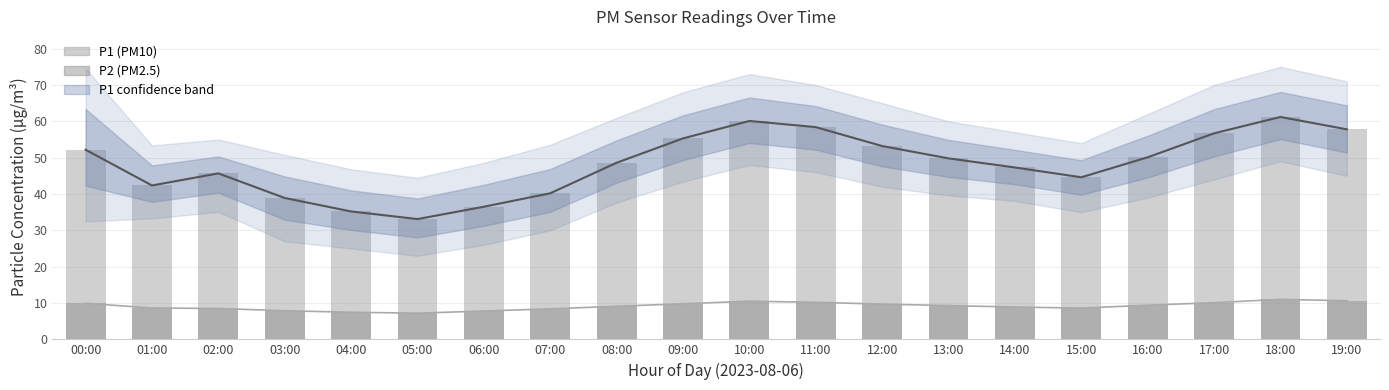

Reading right to left, list all the values displayed in this chart.

P1 mean: 19:00=57.8	18:00=61.2	17:00=56.7	16:00=50.1	15:00=44.6	14:00=47.3	13:00=49.8	12:00=53.2	11:00=58.4	10:00=60.1	09:00=55.3	08:00=48.6	07:00=40.2	06:00=36.5	05:00=33.1	04:00=35.2	03:00=38.9	02:00=45.7	01:00=42.4	00:00=52.2
P2 mean: 19:00=10.6	18:00=11.0	17:00=10.1	16:00=9.4	15:00=8.6	14:00=8.9	13:00=9.3	12:00=9.7	11:00=10.2	10:00=10.5	09:00=9.8	08:00=9.1	07:00=8.4	06:00=7.8	05:00=7.2	04:00=7.5	03:00=7.9	02:00=8.5	01:00=8.6	00:00=9.9
P1: 19:00=57.8	18:00=61.2	17:00=56.7	16:00=50.1	15:00=44.6	14:00=47.3	13:00=49.8	12:00=53.2	11:00=58.4	10:00=60.1	09:00=55.3	08:00=48.6	07:00=40.2	06:00=36.5	05:00=33.1	04:00=35.2	03:00=38.9	02:00=45.7	01:00=42.4	00:00=52.2
P2: 19:00=10.6	18:00=11.0	17:00=10.1	16:00=9.4	15:00=8.6	14:00=8.9	13:00=9.3	12:00=9.7	11:00=10.2	10:00=10.5	09:00=9.8	08:00=9.1	07:00=8.4	06:00=7.8	05:00=7.2	04:00=7.5	03:00=7.9	02:00=8.5	01:00=8.6	00:00=9.9